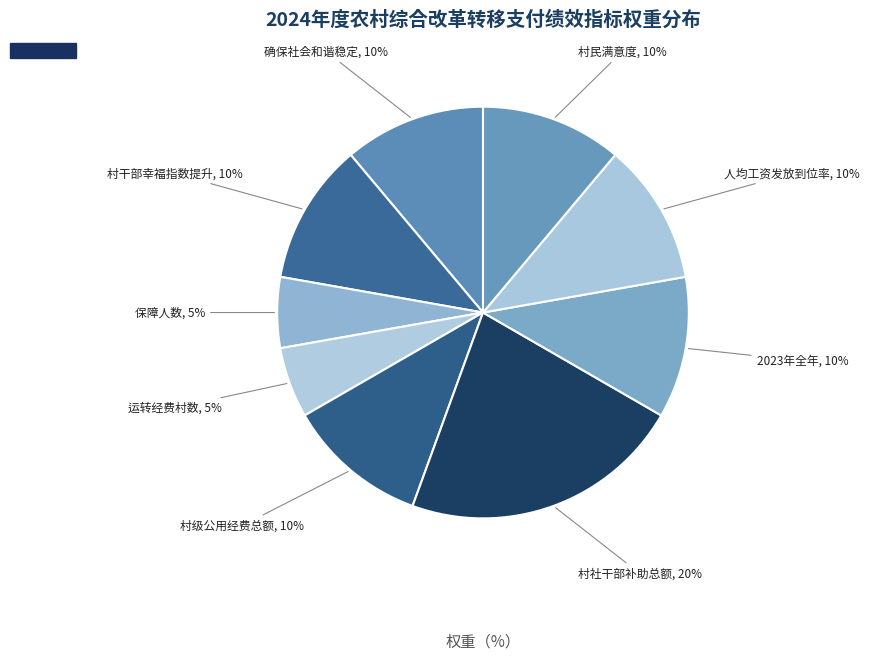

To the nearest percent, what percentage of the pie is 人均工资发放到位率?

11%